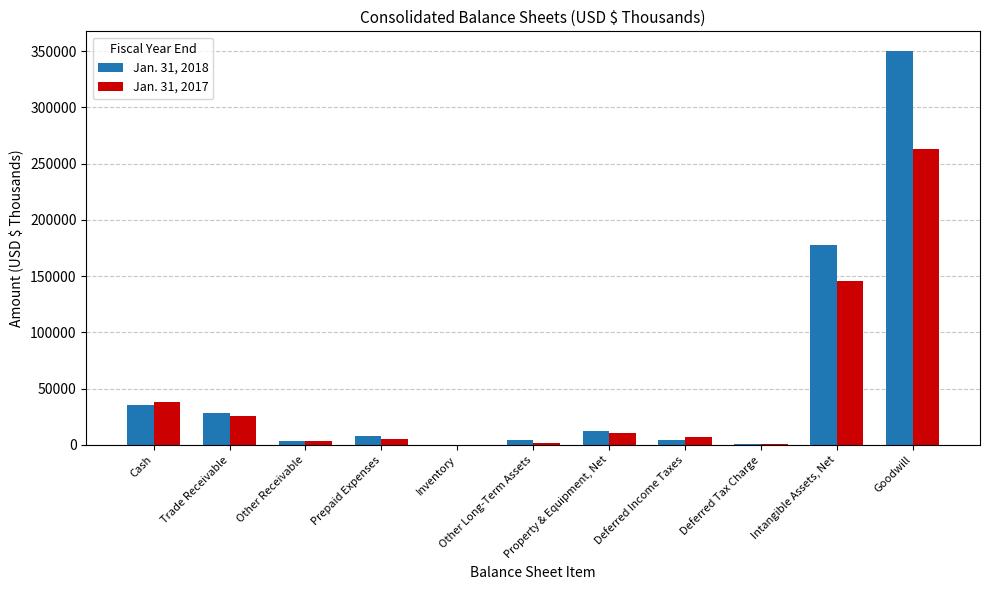

What is the total value across all series at Intangible Assets, Net?

323446